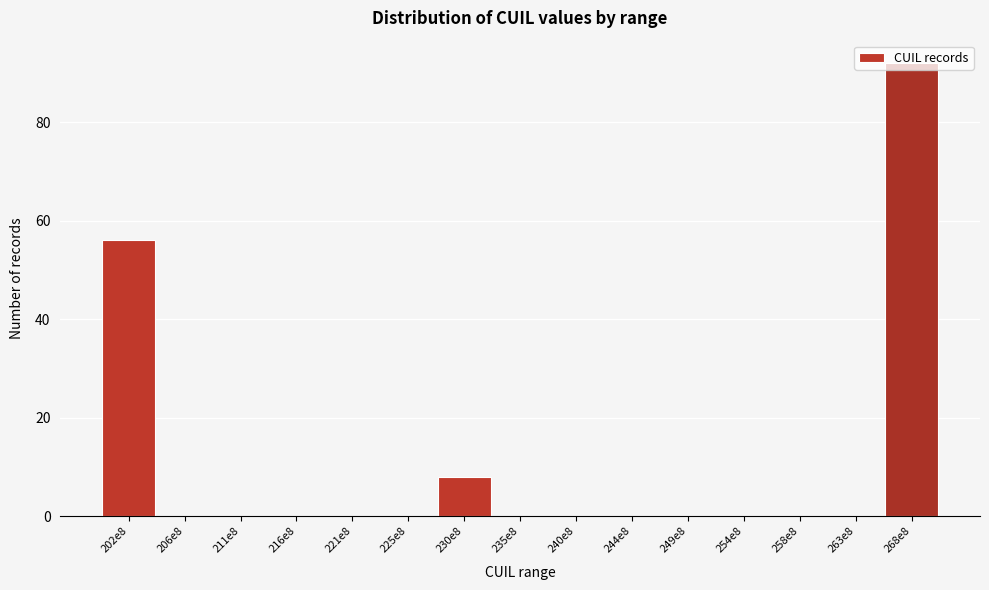

What is the sum of all values?

156